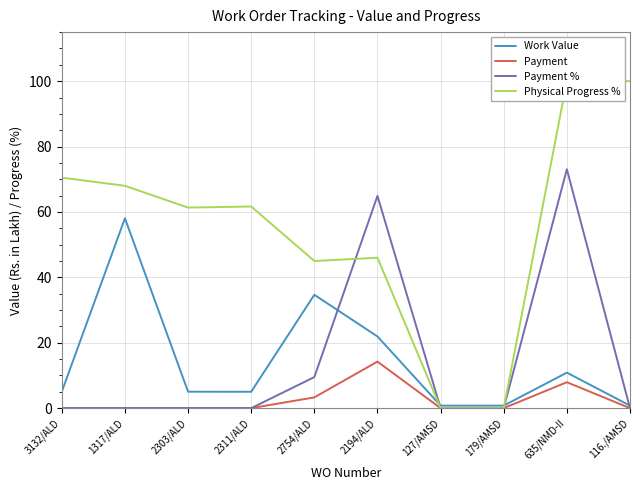

Between 127/AMSD and 635/NMD-II, which series saw the biggest shift?

Physical Progress %